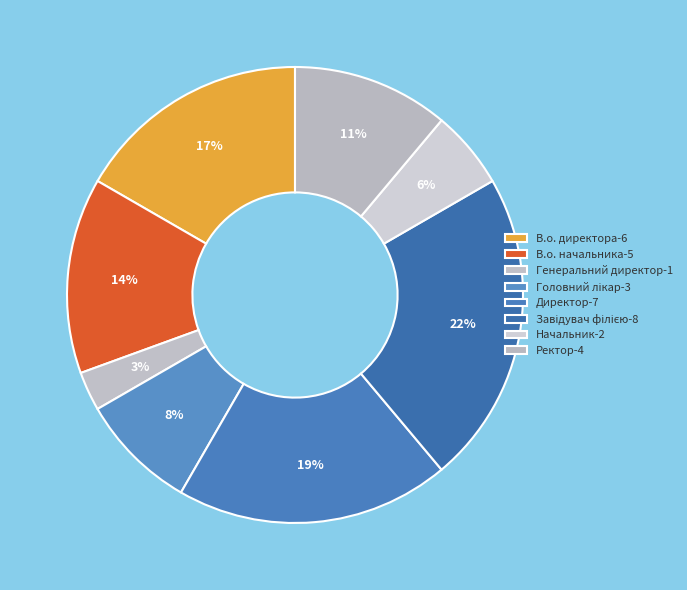

Between Ректор and Директор, which is larger?

Директор